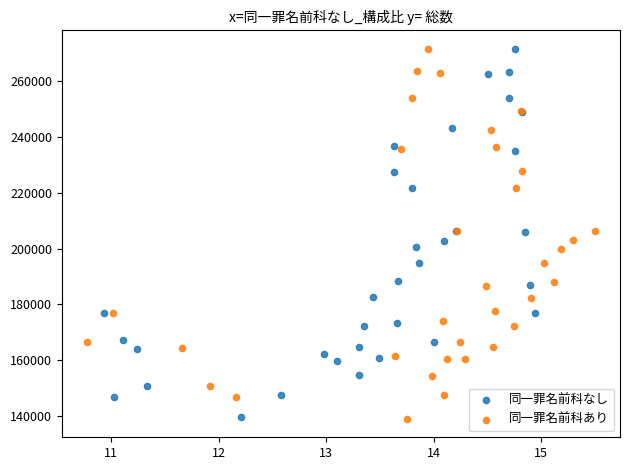

What are all the series names shown in the legend?

同一罪名前科なし, 同一罪名前科あり